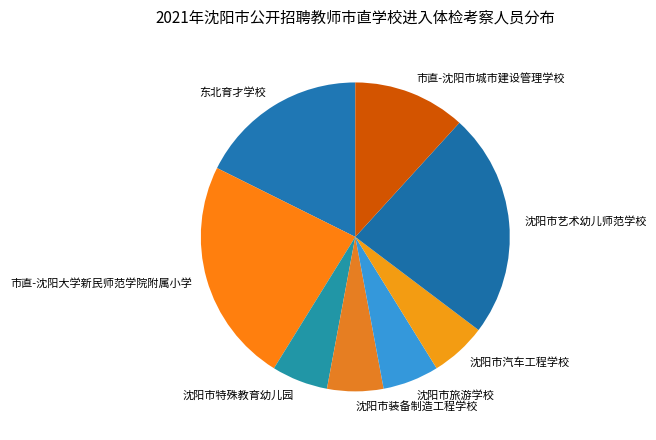

Does 沈阳市旅游学校 account for over 50% of the chart?

No